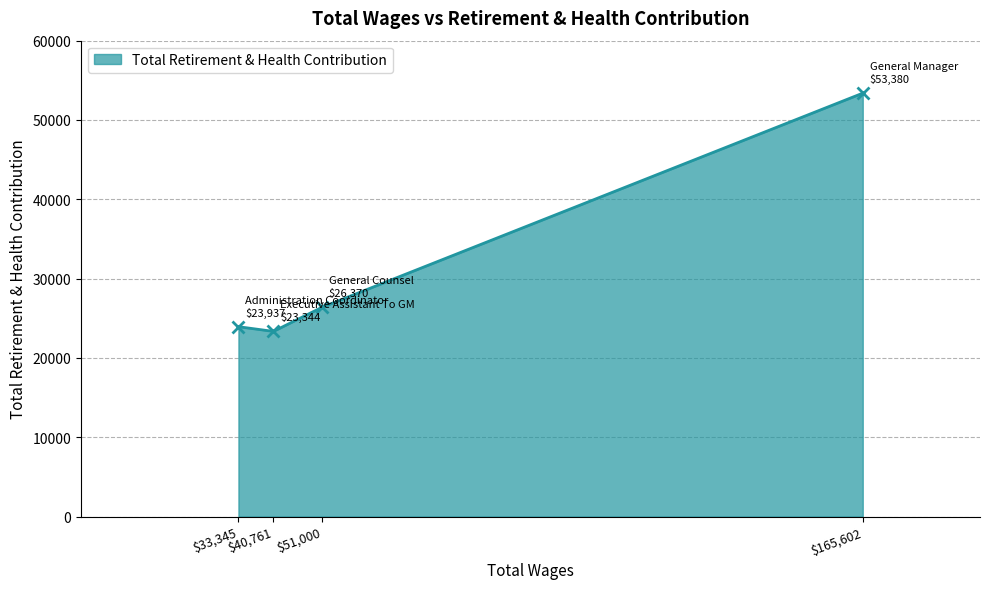

List the labels in order of value, largest first.

$165,602, $51,000, $33,345, $40,761